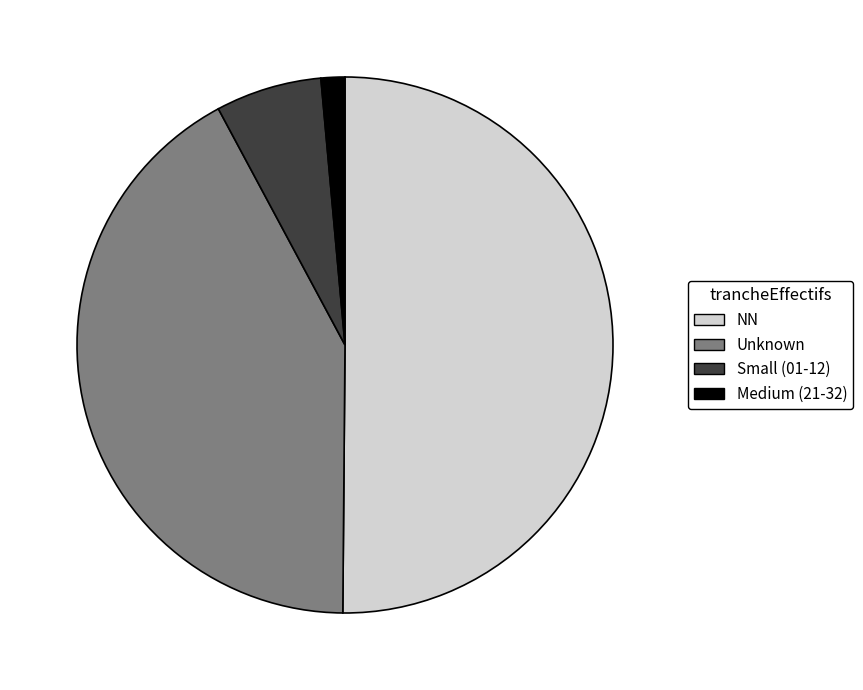

Do Unknown and Medium (21-32) together represent more than half of the pie?

No